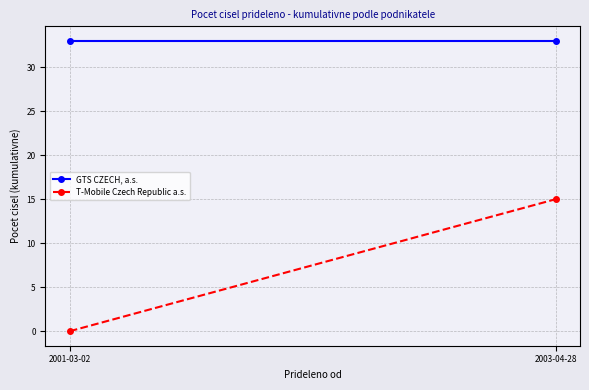

What is the label of the 2nd point from the right?

2001-03-02